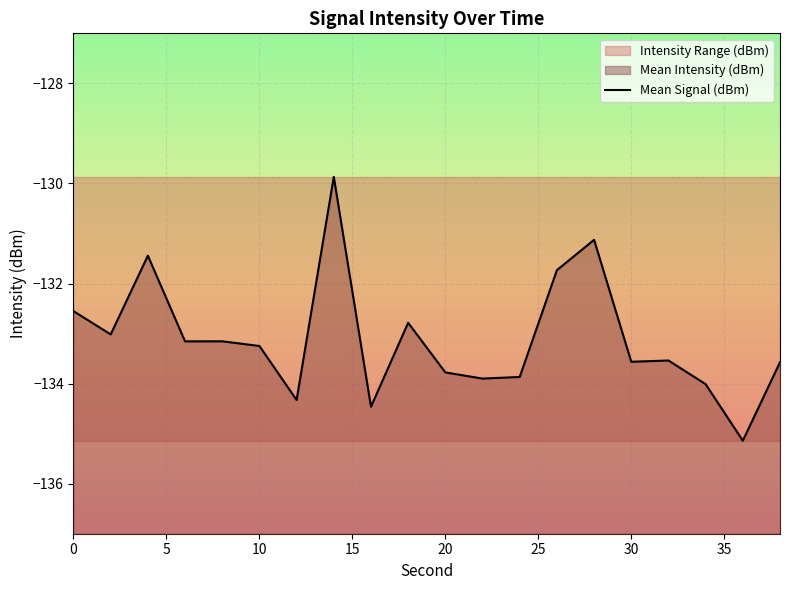

What is the average value?

-133.1